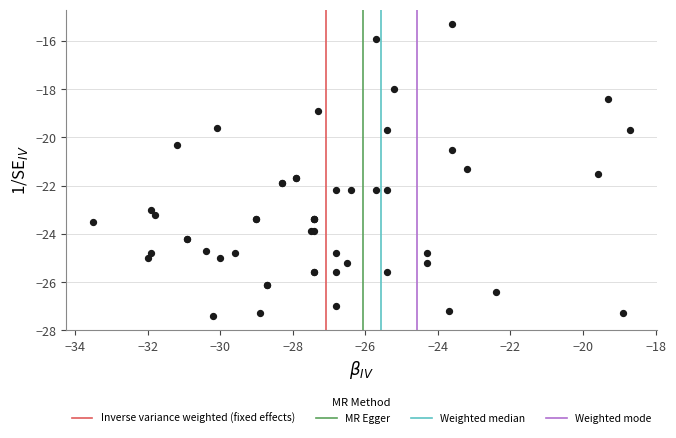

What Y value in the scatter plot is closest to -21?

-21.3